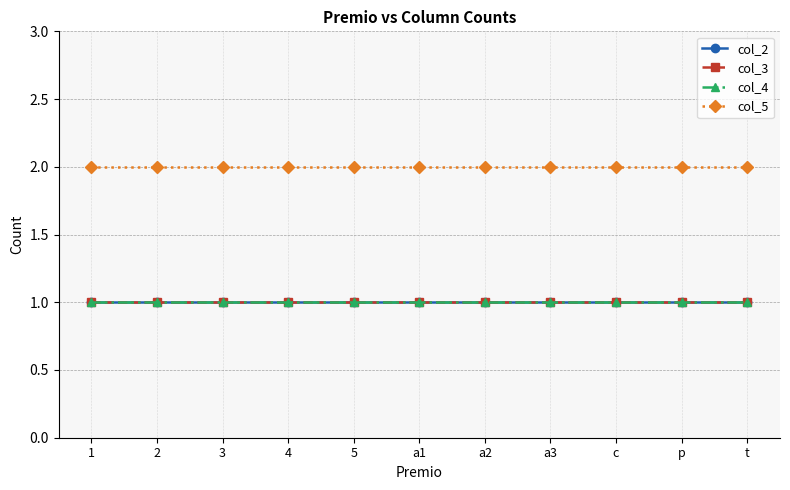

Is this an area chart (filled region under the line)?

No